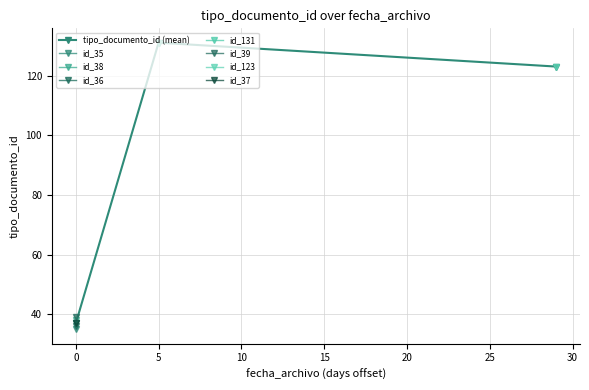

What is the difference between the maximum and minimum values?

94